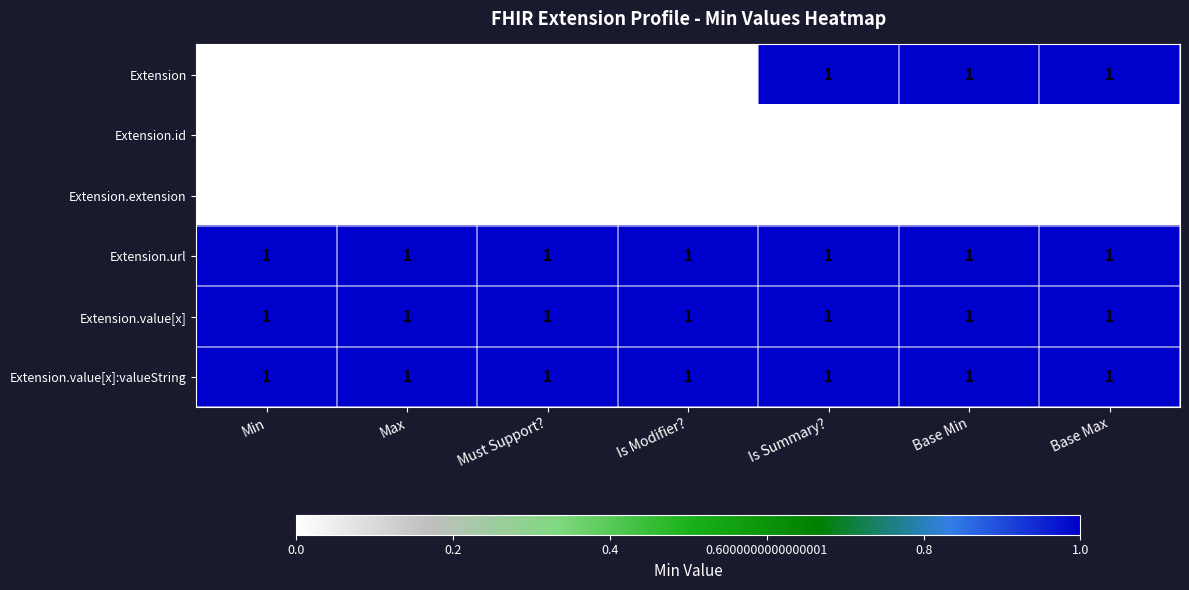

Is it true that Extension.url equals 1 at Is Summary??

True